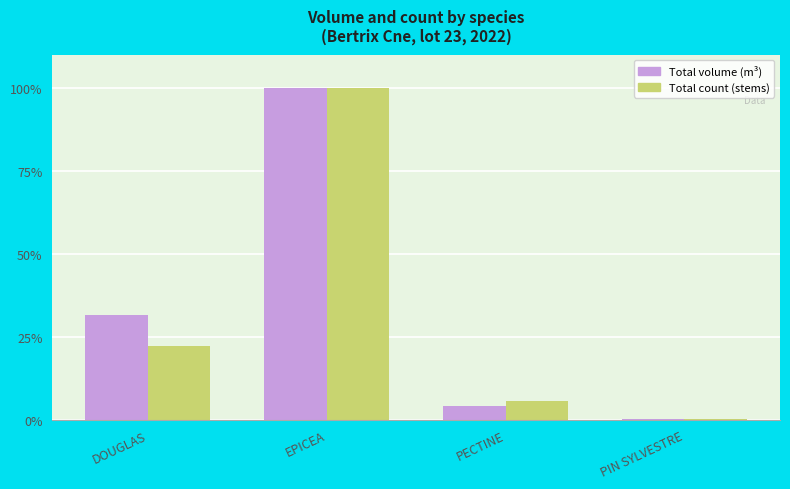

What is the sum of all Total volume (m³) values?

135.8